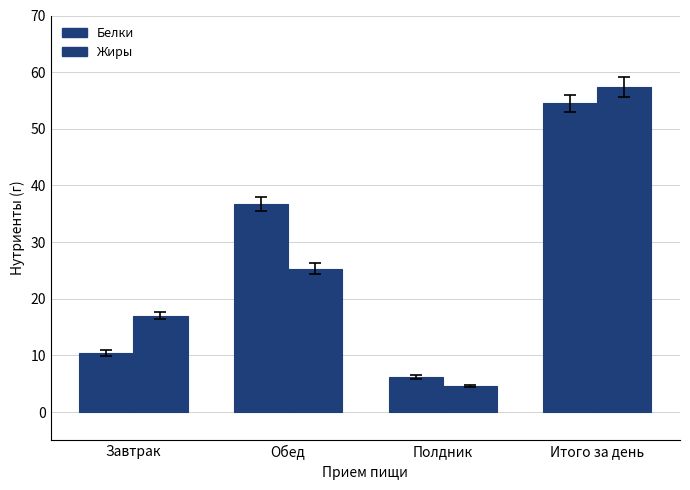

At which label does Белки first exceed 36?

Обед